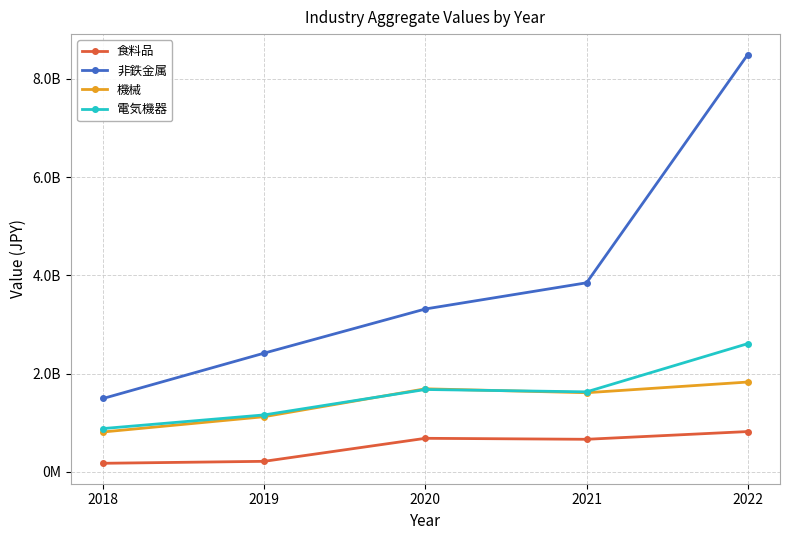

Rank the series by their maximum value, from lowest to highest.

食料品, 機械, 電気機器, 非鉄金属